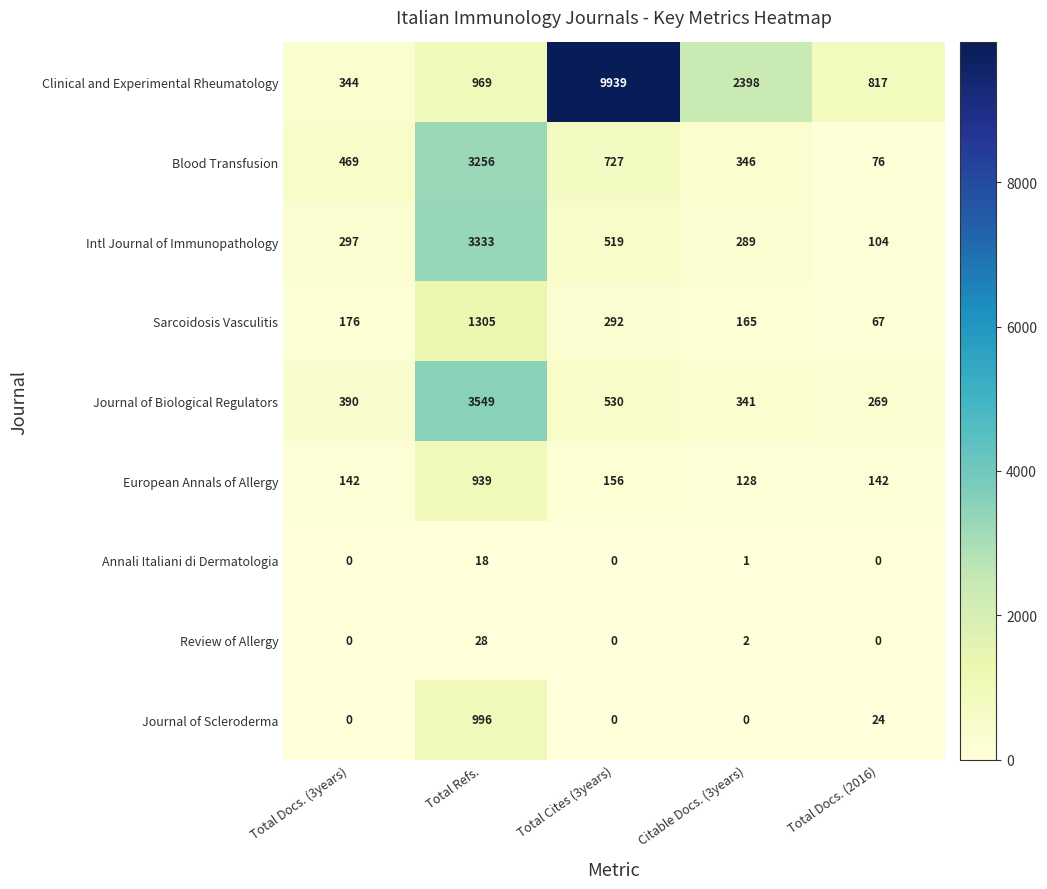

What is the difference between the Sarcoidosis Vasculitis values at Total Refs. and Total Docs. (2016)?

1238